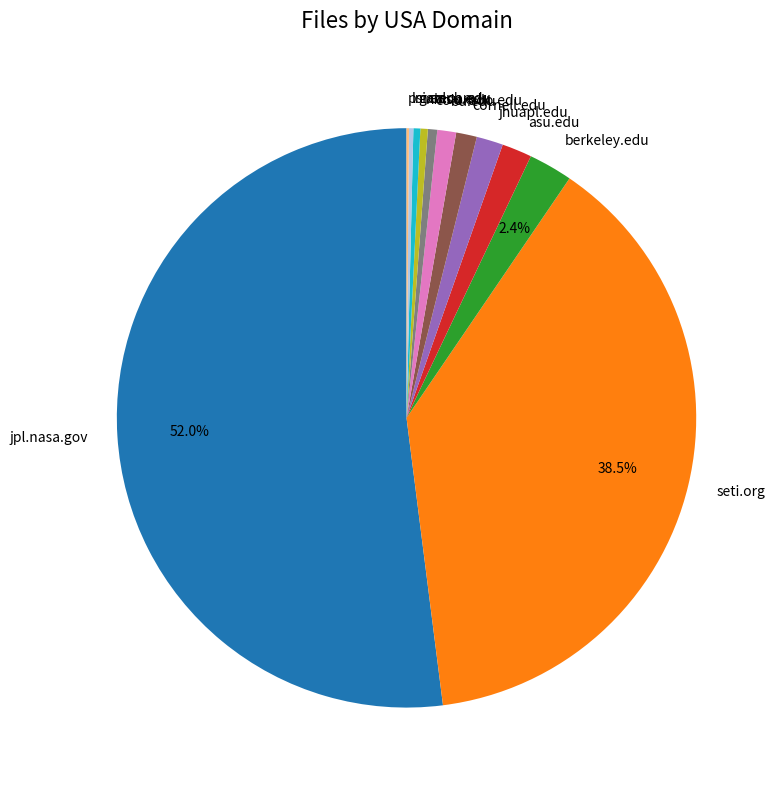

Which category accounts for the majority?

jpl.nasa.gov